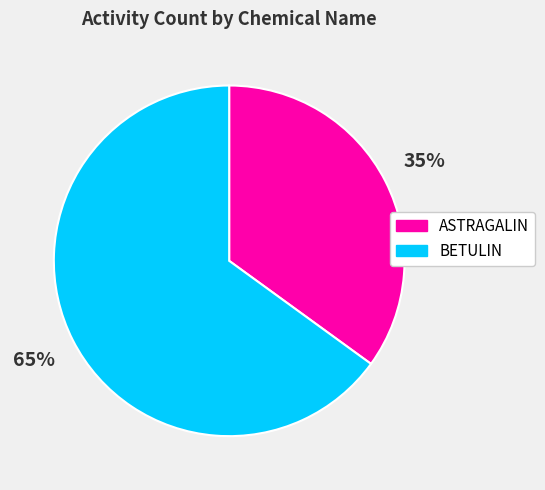

To the nearest percent, what is the difference between the largest and smallest slice percentages?

30%